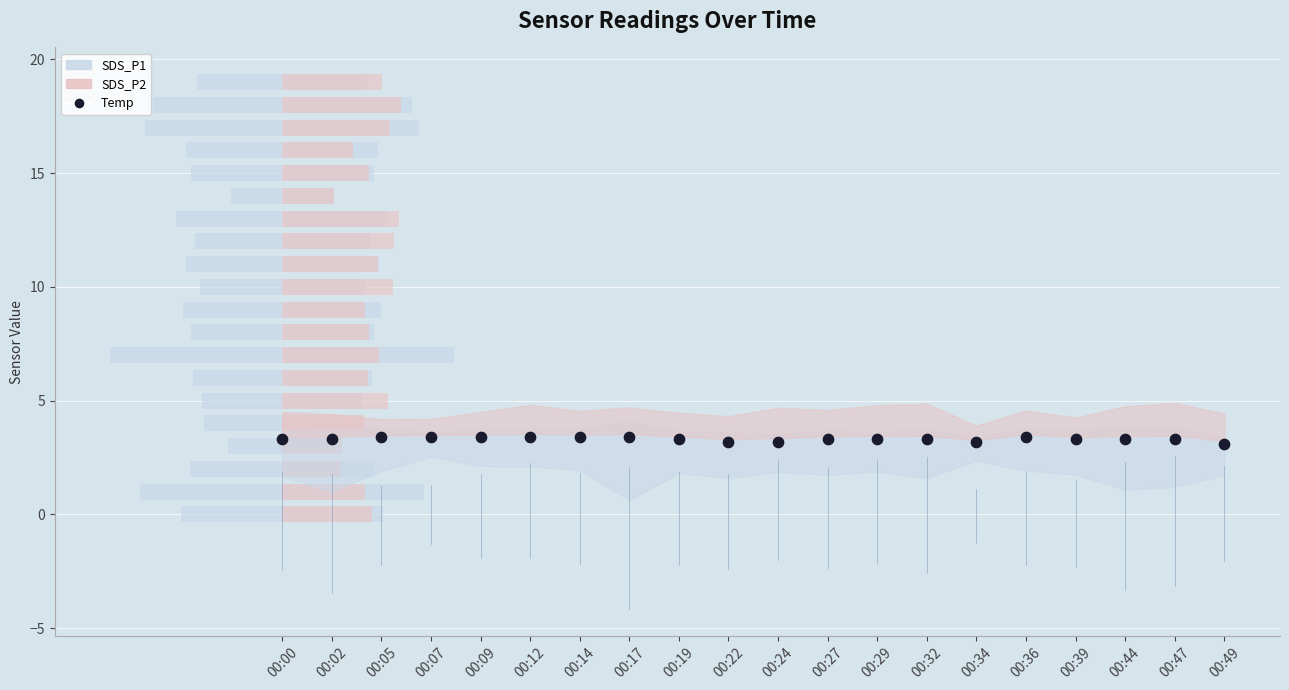

What is the range of Y values (max minus min)?

0.3